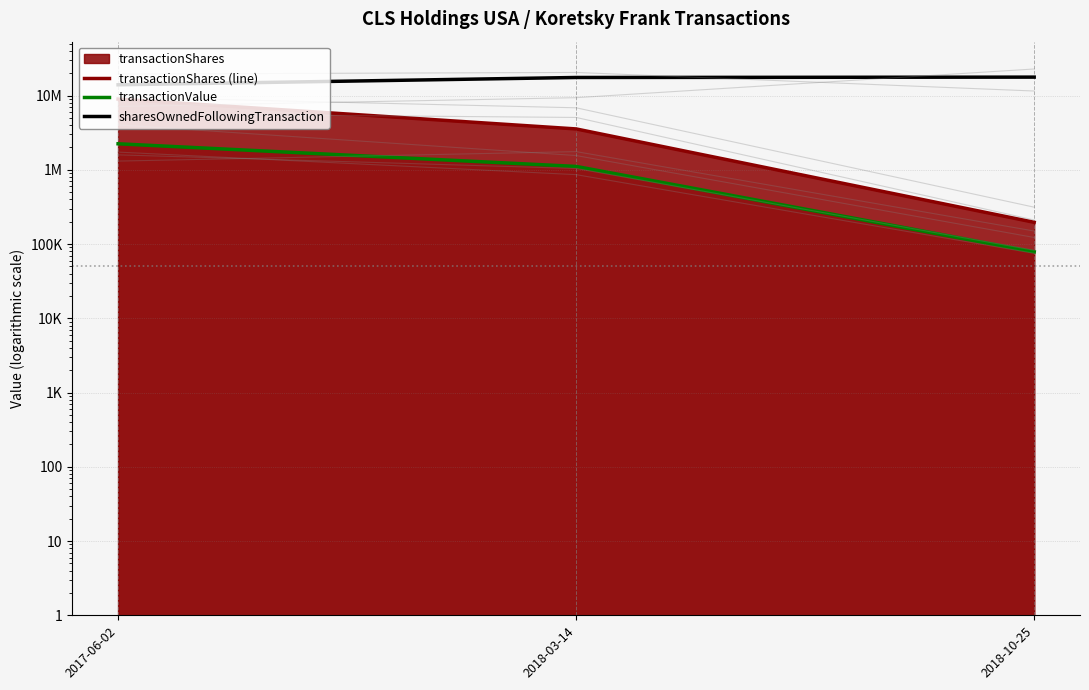

What position from the right is 2018-10-25?

1